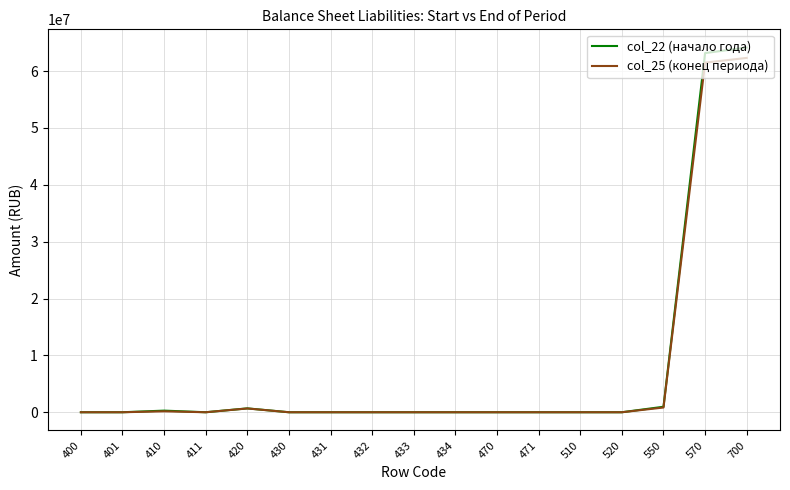

The value of col_25 (конец периода) at 400 is 0.0. True or false?

True